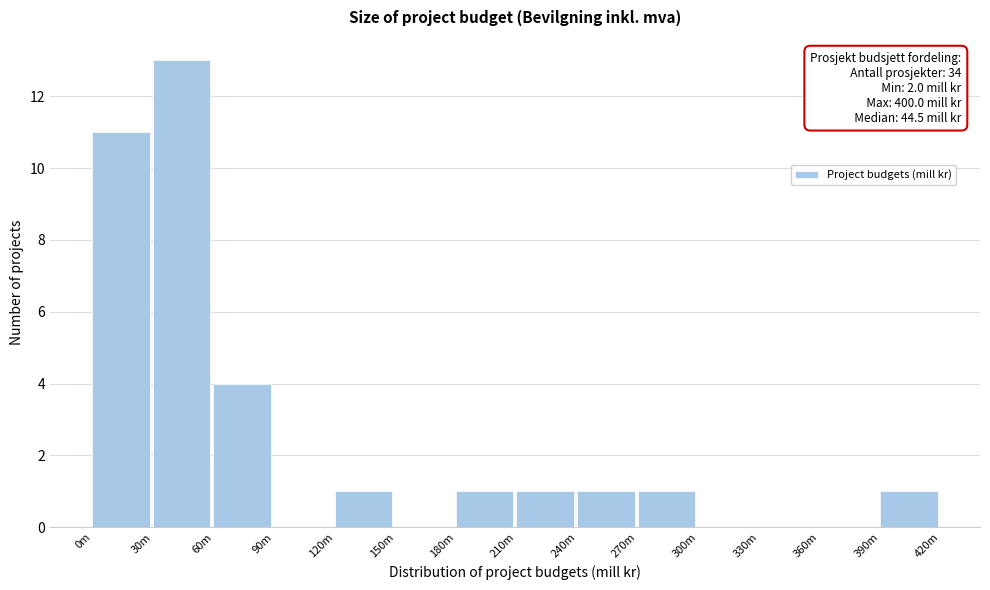

Reading left to right, extract all data points from this chart.

0m=11	30m=13	60m=4	90m=0	120m=1	150m=0	180m=1	210m=1	240m=1	270m=1	300m=0	330m=0	360m=0	390m=1